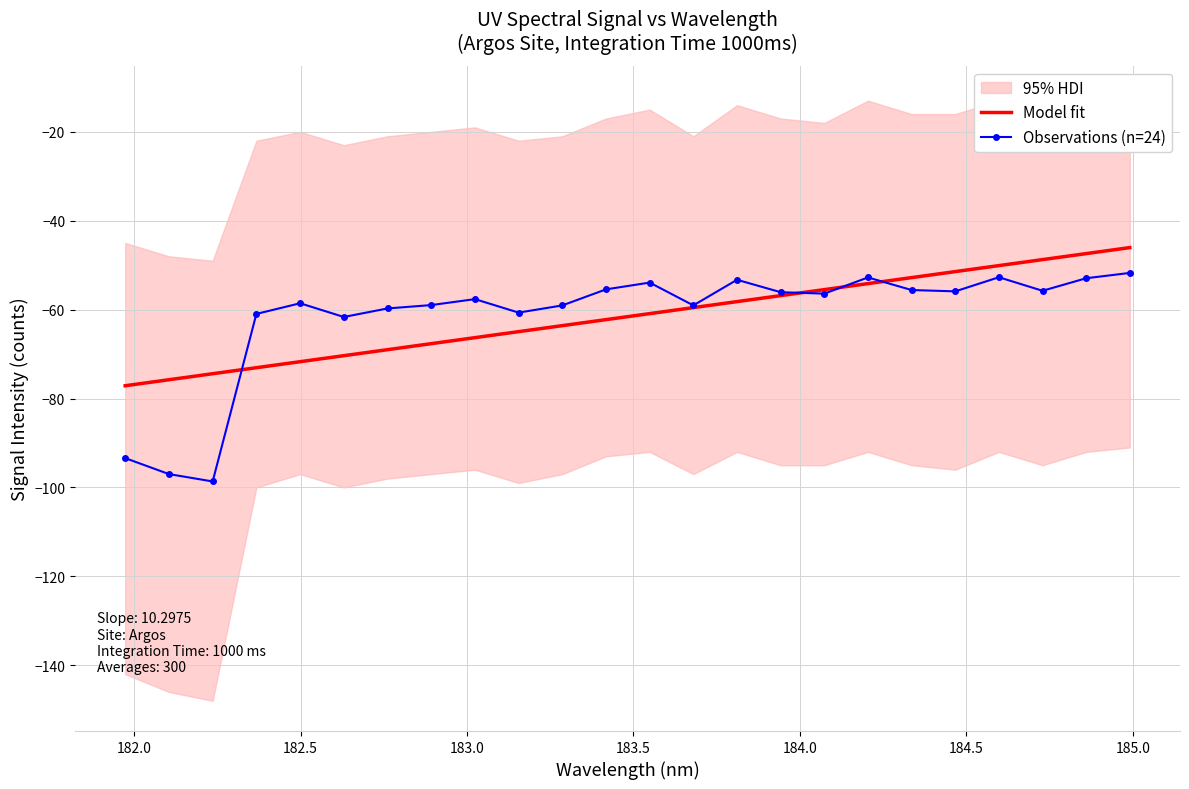

What is the lowest value of the Observations (n=24) series?

-98.7